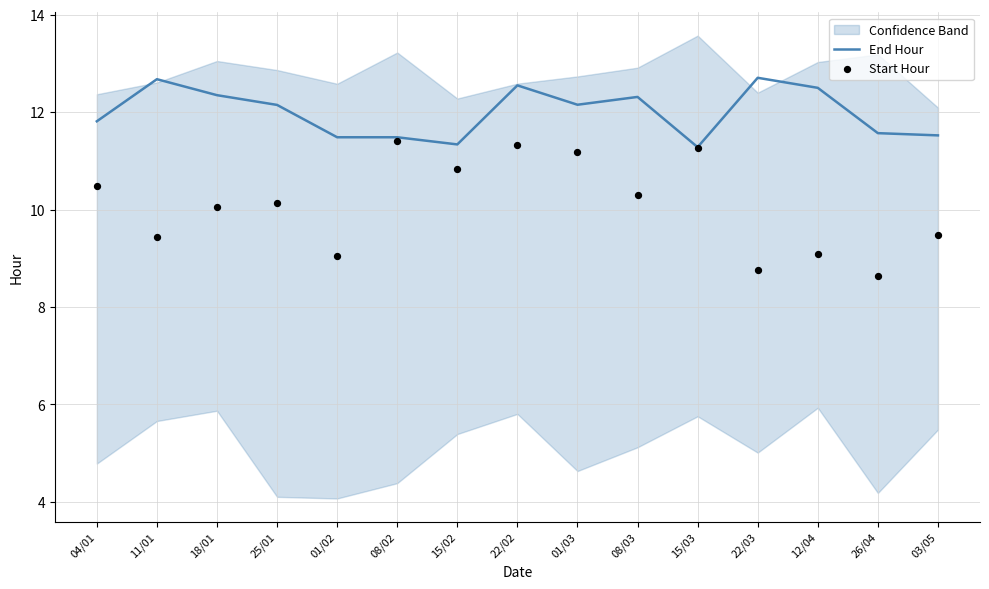

At how many categories does at least one series exceed 9?

15